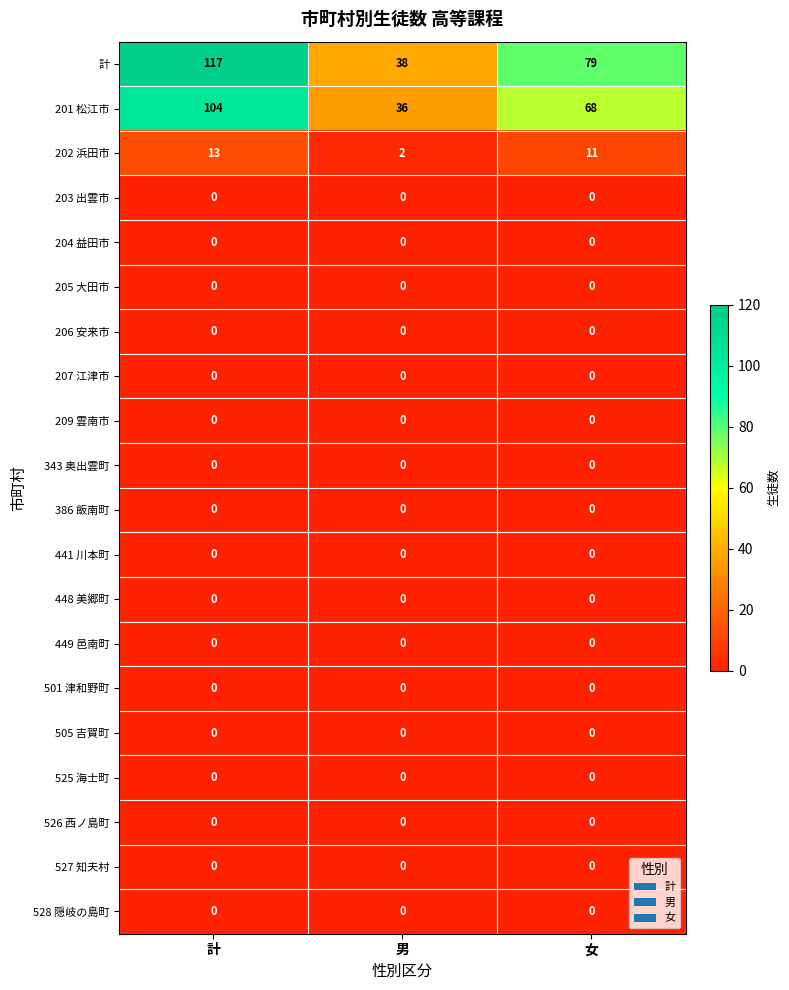

Count the number of categories in the chart.

3